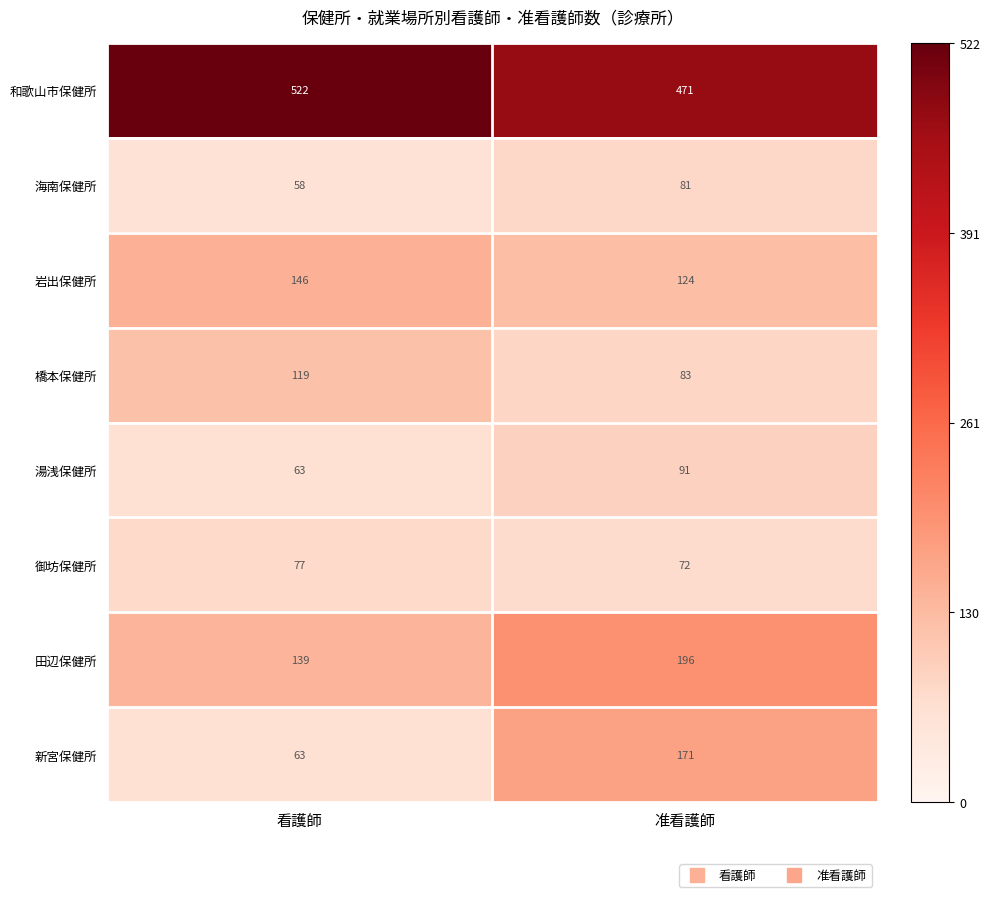

What is the sum of the 湯浅保健所 values at 准看護師 and 看護師?

154